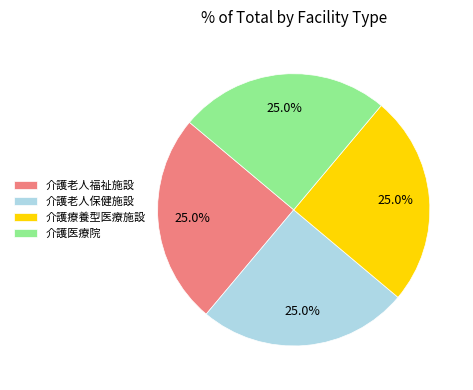

Count the number of slices in the pie.

4